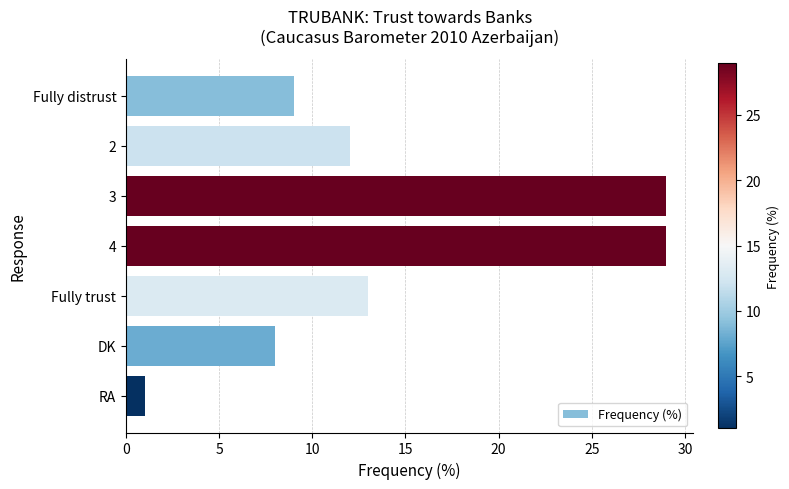

At which label is the value closest to 15?

Fully trust